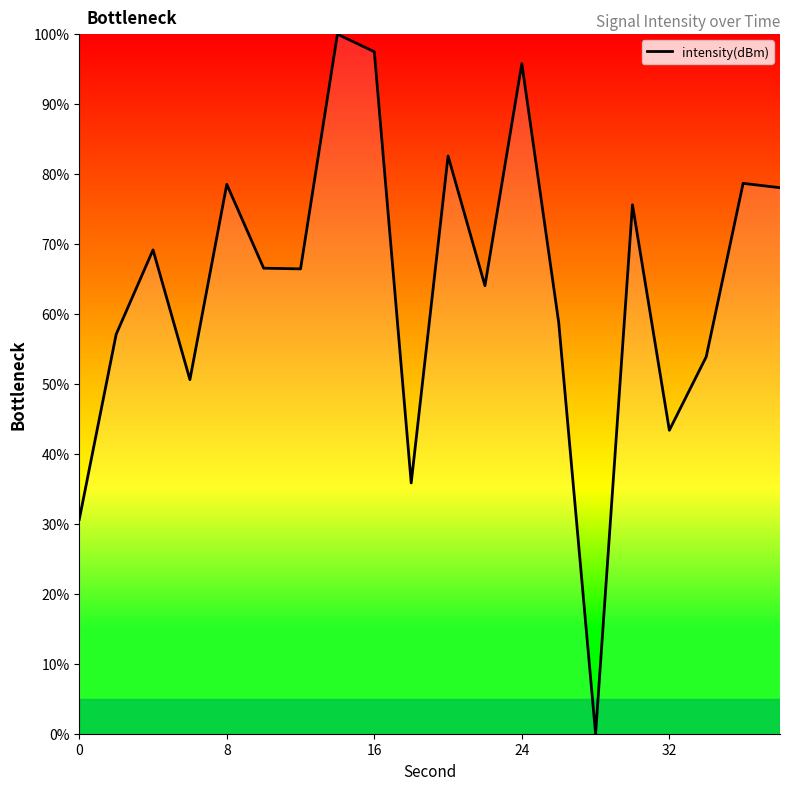

What is the greatest value displayed?

100.0